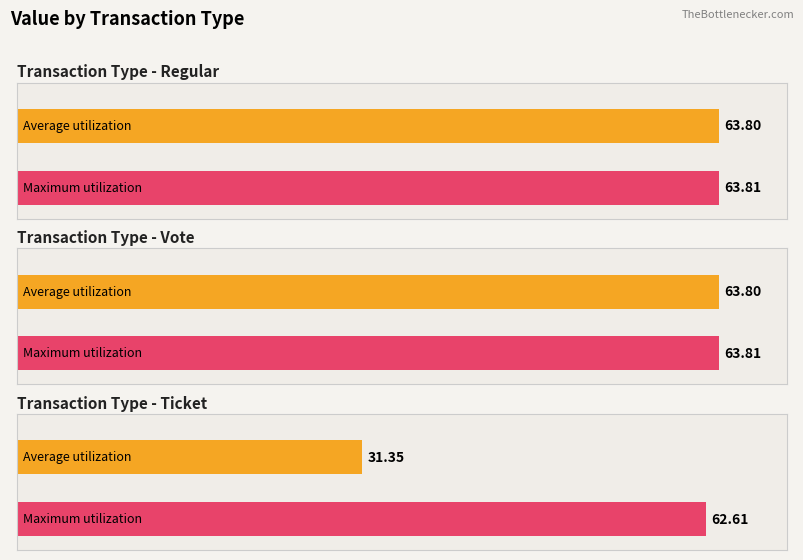

The Average utilization series shows 8.3 at Regular. True or false?

False